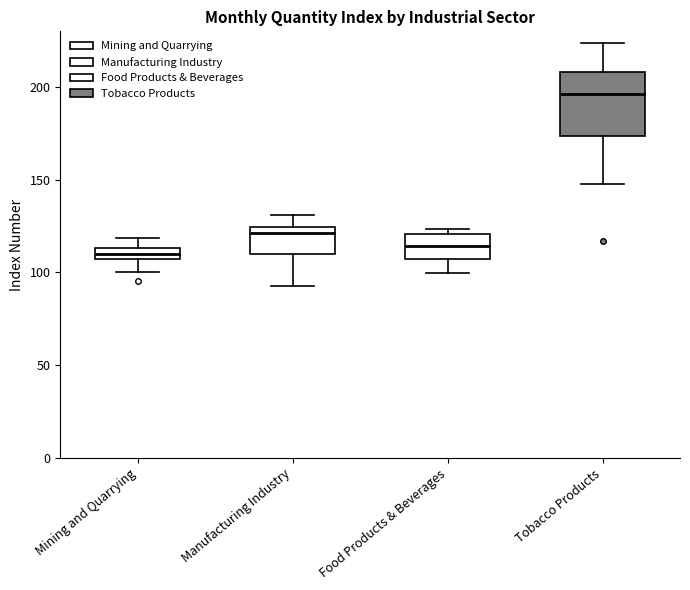

Where does the lower whisker of the box for Food Products & Beverages end on the y-axis? The values are not printed on the chart, so give them approximately, as read against the axis.

100